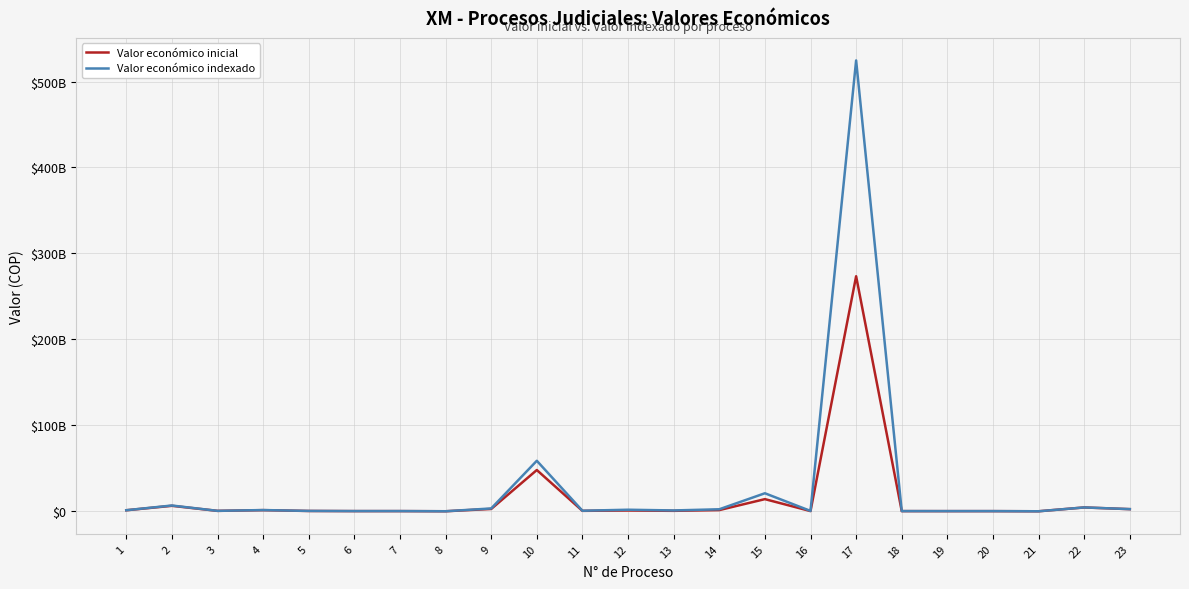

Which series has the largest total across all categories?

Valor económico indexado